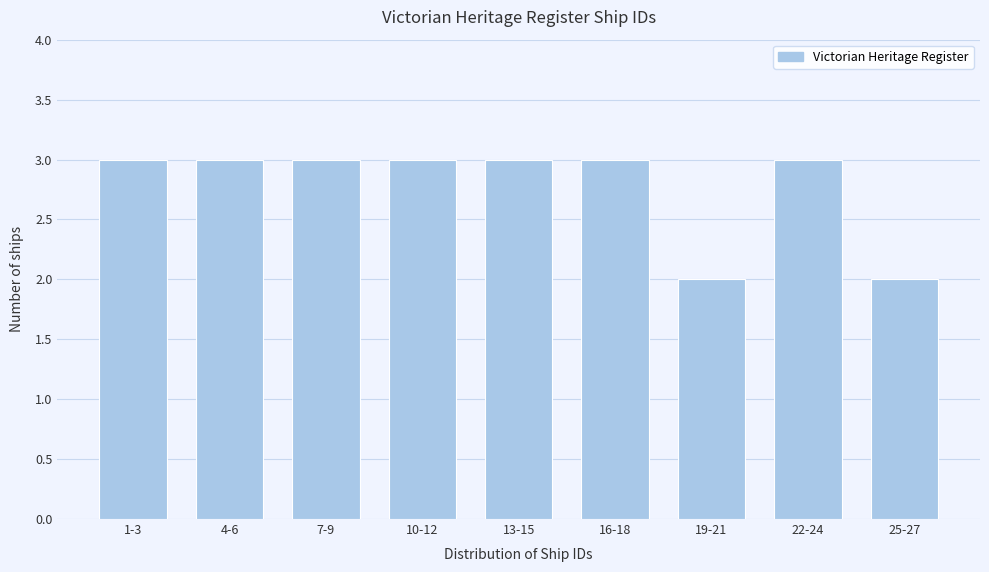

Reading left to right, what are all the values shown in this chart?

1-3=3	4-6=3	7-9=3	10-12=3	13-15=3	16-18=3	19-21=2	22-24=3	25-27=2